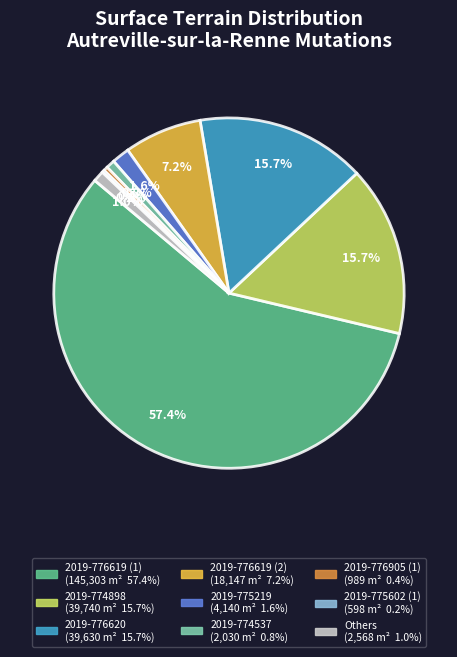

Does any single category account for the majority?

Yes